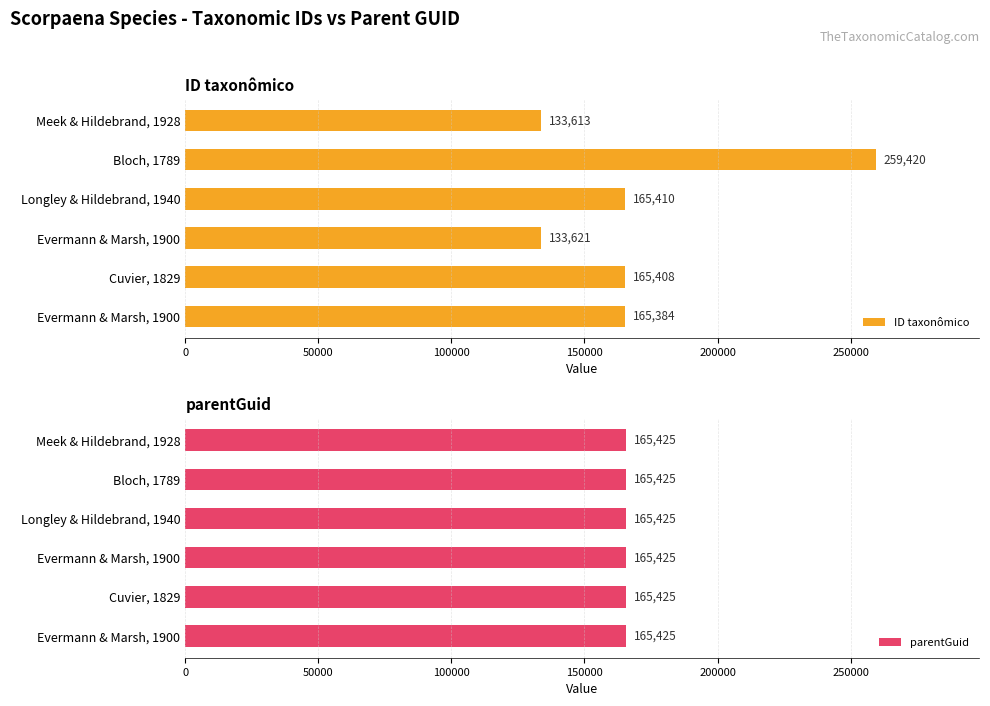

Which series has the largest total across all categories?

ID taxonômico